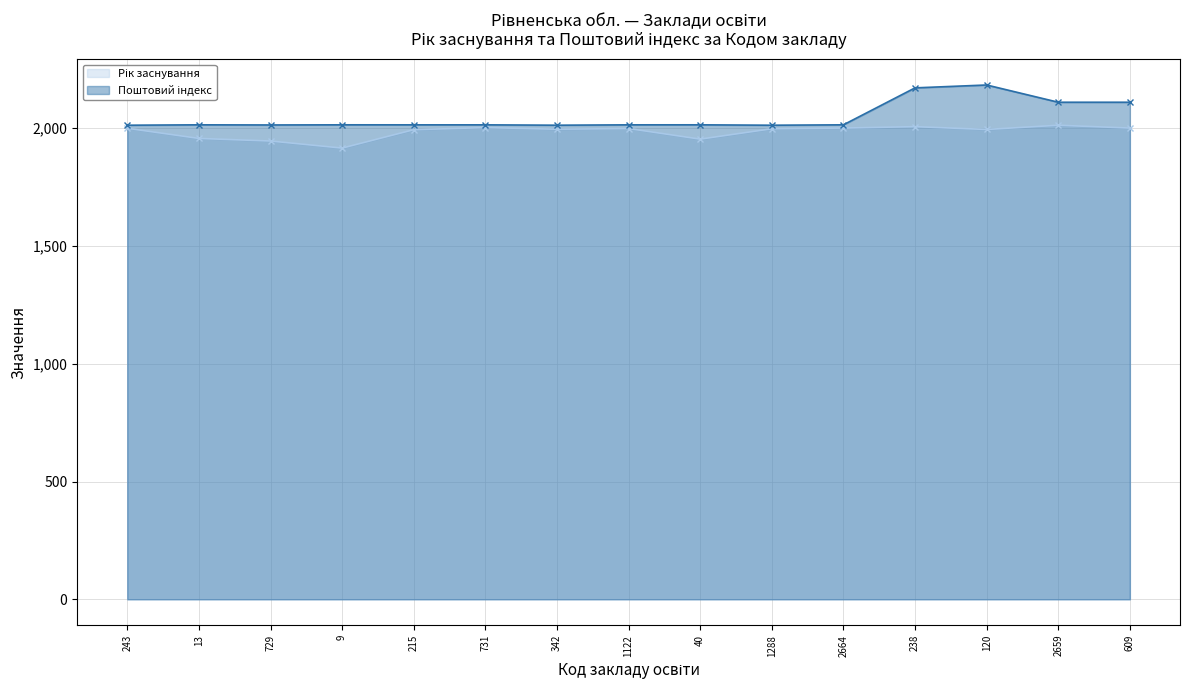

Which series has the widest spread of values?

Поштовий індекс